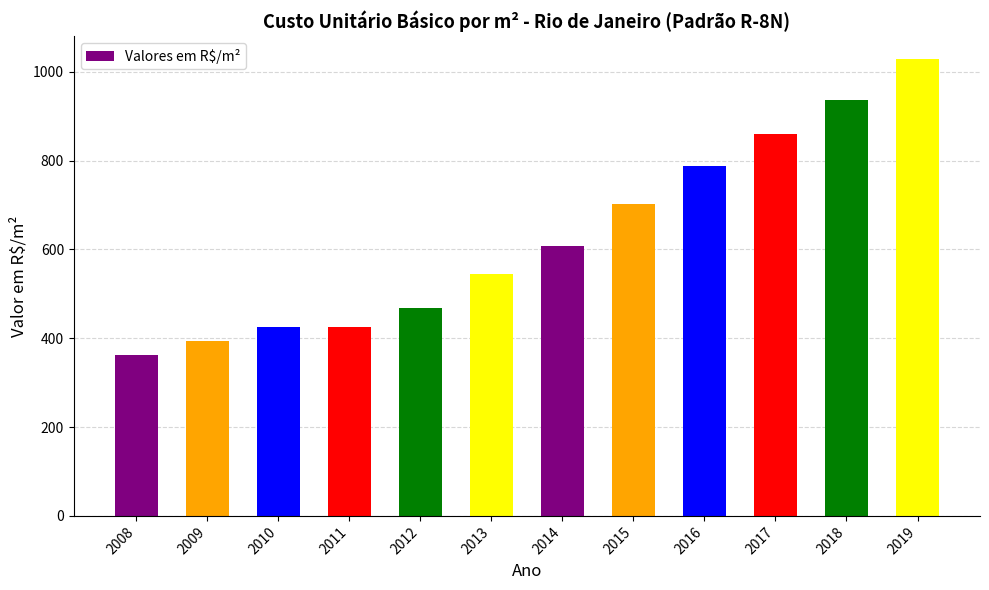

How many data points are less than 607?

6